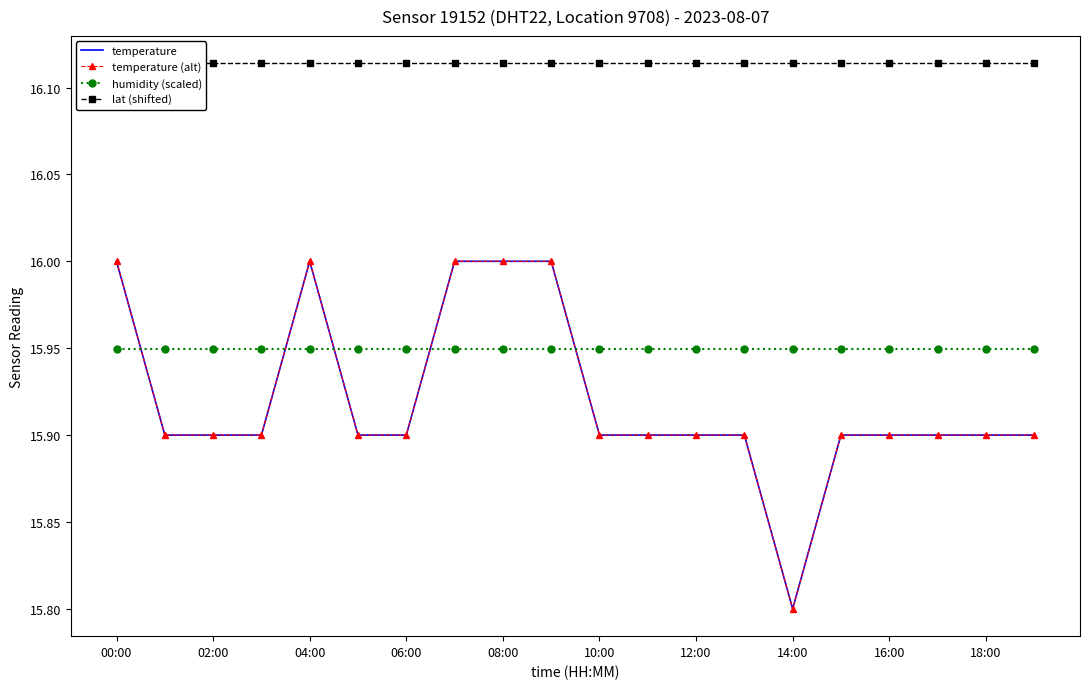

True or false: temperature has more than 0 points higher than both neighbors.

True